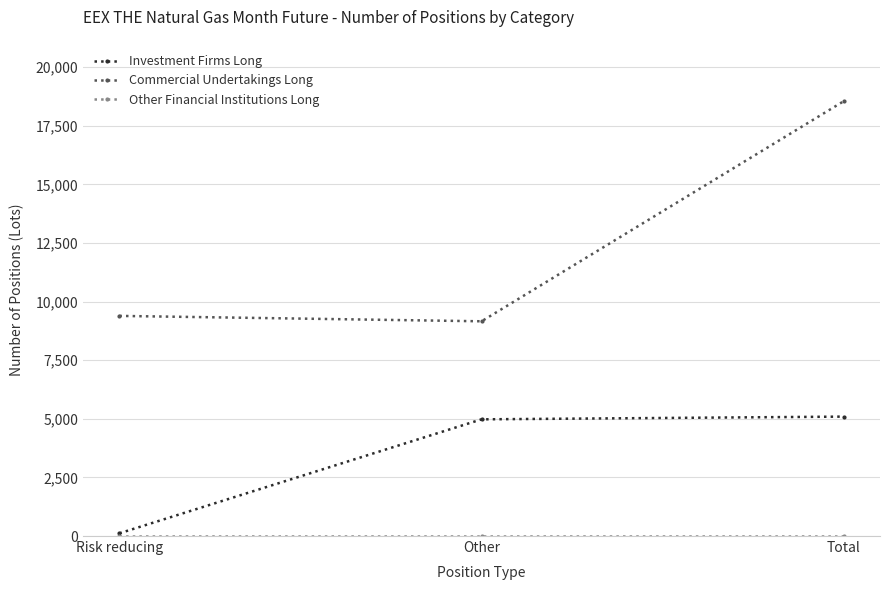

Which series has the largest total across all categories?

Commercial Undertakings Long